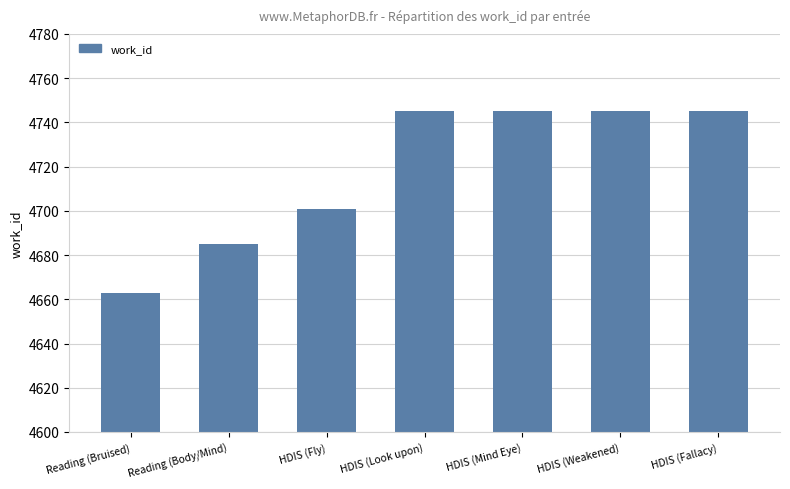

Does the chart contain any negative values?

No